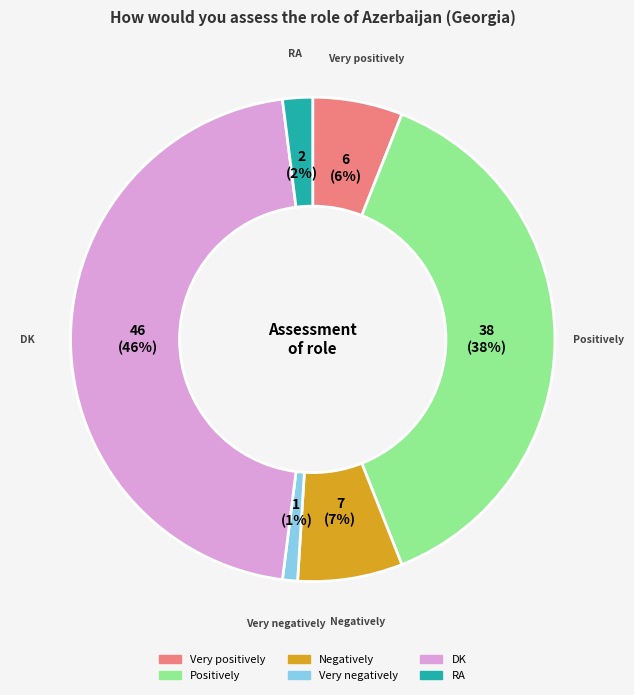

Combined, do RA and Very positively account for over 50%?

No